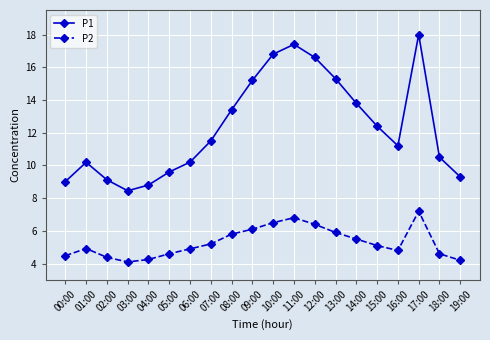

True or false: P2 and P1 intersect in this chart.

False